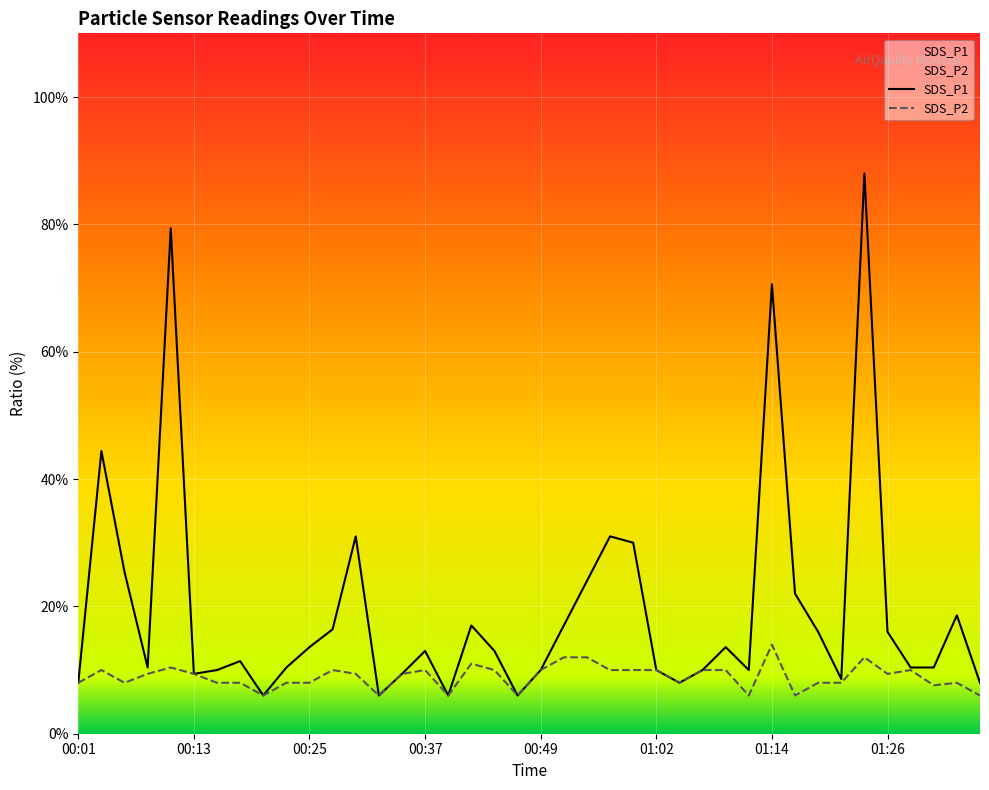

Which series has the largest range (max minus min)?

SDS_P1